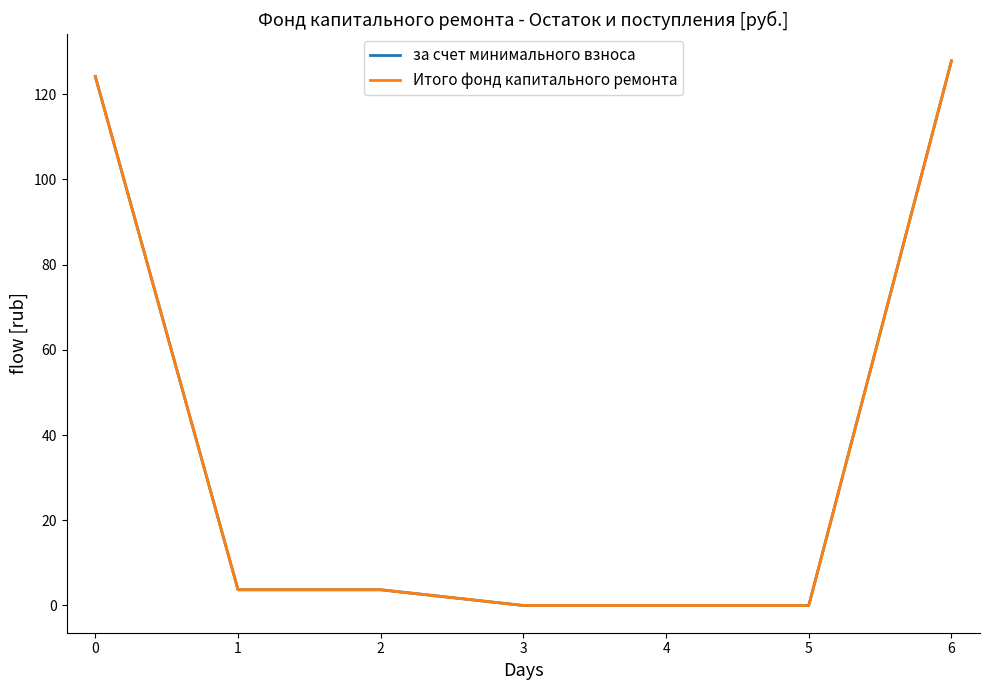

Reading left to right, list all the values displayed in this chart.

за счет минимального взноса: 124.2	3.7	3.7	0.0	0.0	0.0	127.8
Итого фонд капитального ремонта: 124.2	3.7	3.7	0.0	0.0	0.0	127.8